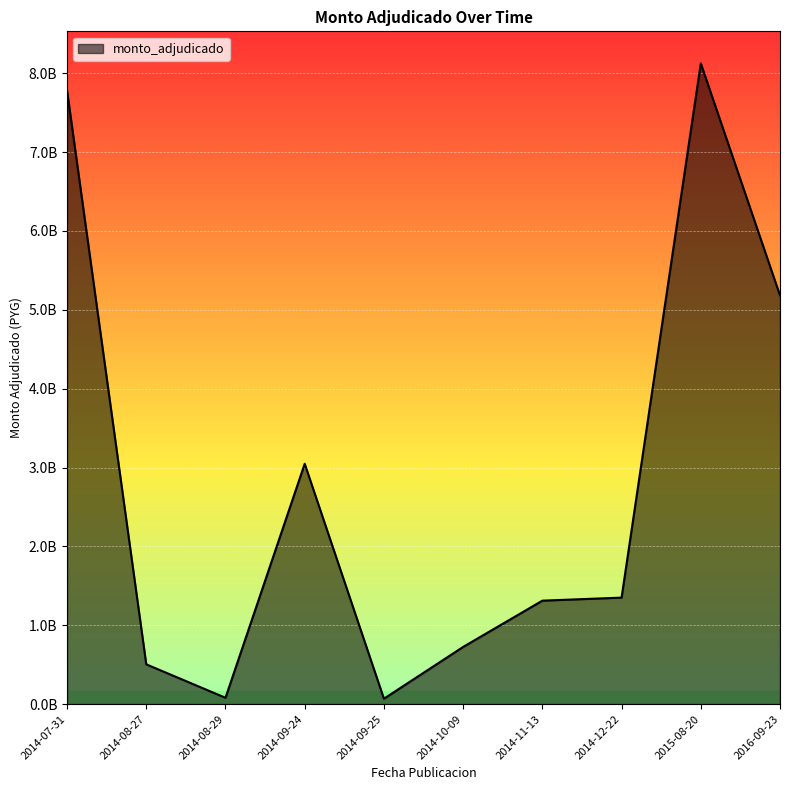

Is this an area chart (filled region under the line)?

Yes